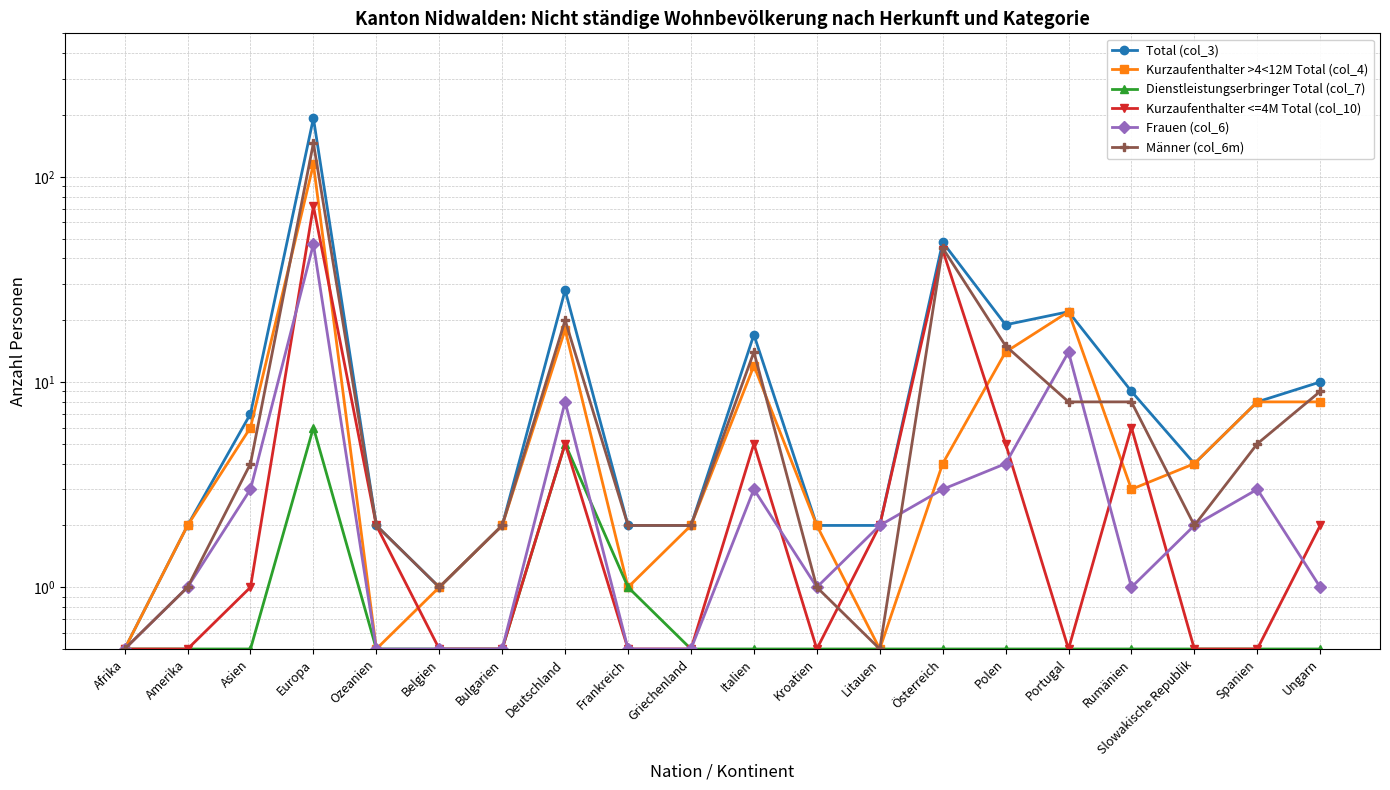

What is the maximum value for Kurzaufenthalter >4<12M Total (col_4)?

115.0